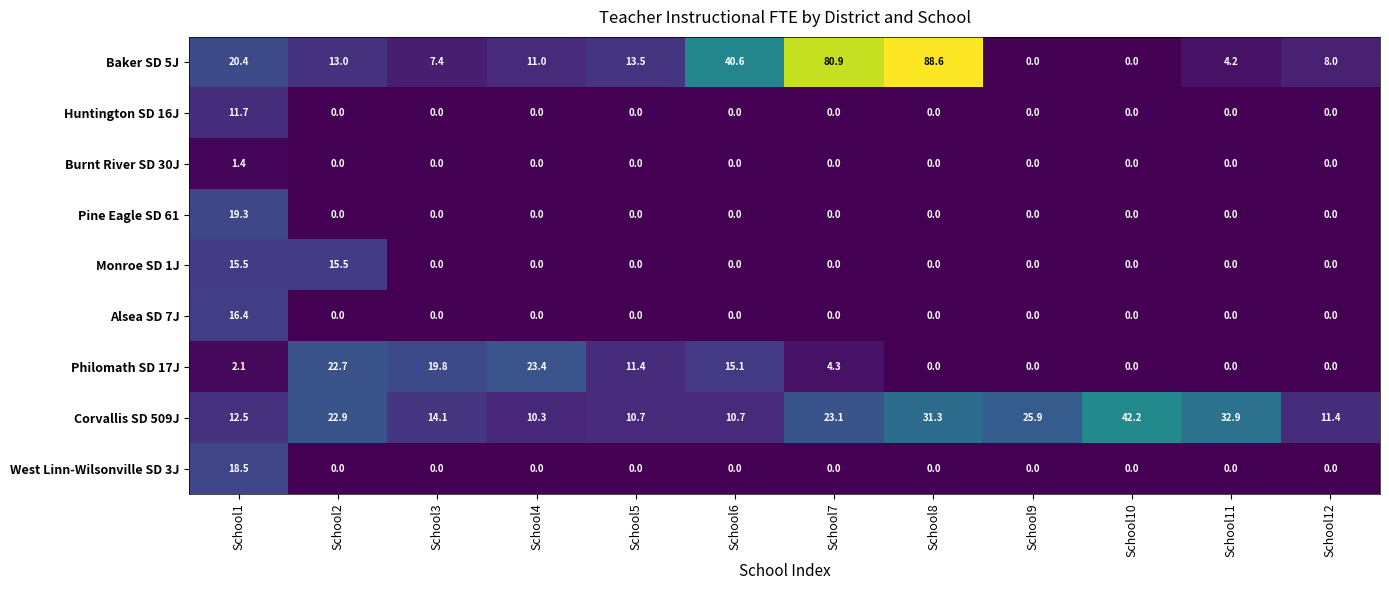

How many series are shown in this chart?

9